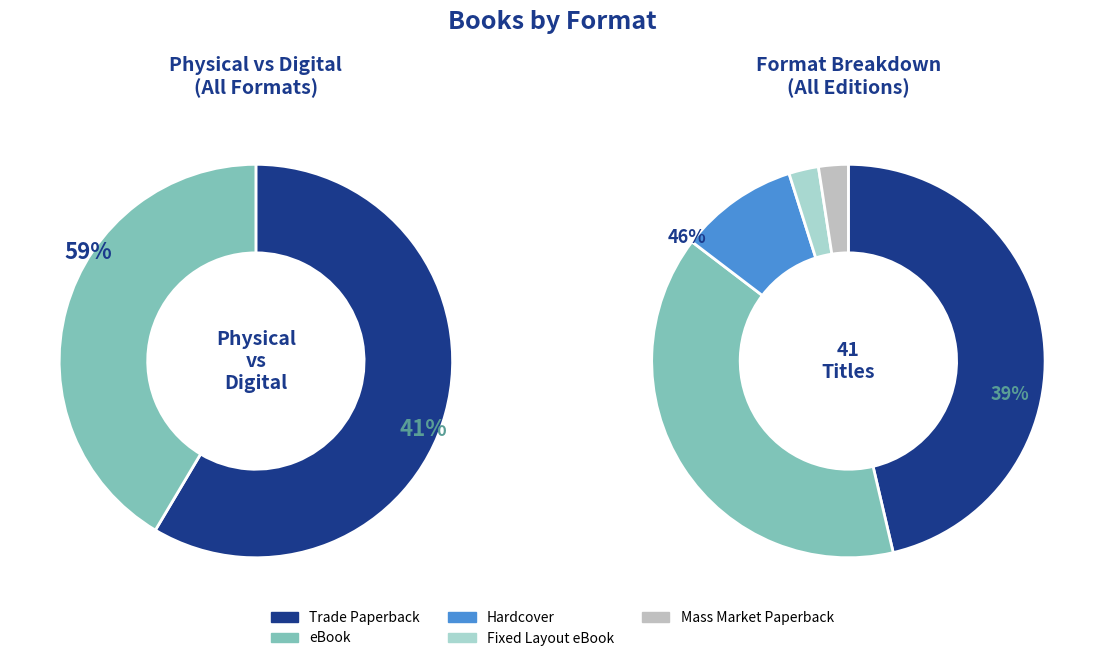

Which slice is the smallest?

Fixed Layout eBook